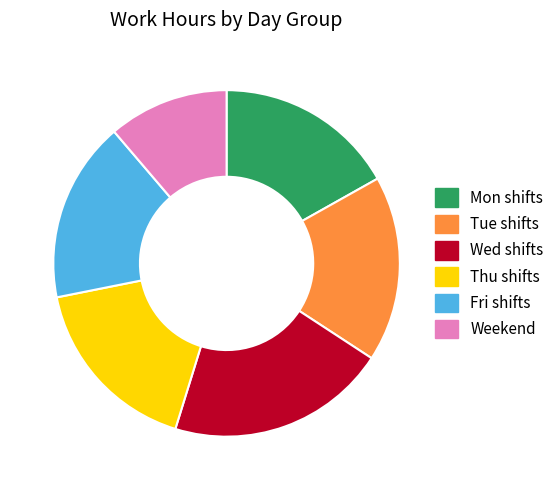

Which has a higher value, Weekend or Wed shifts?

Wed shifts